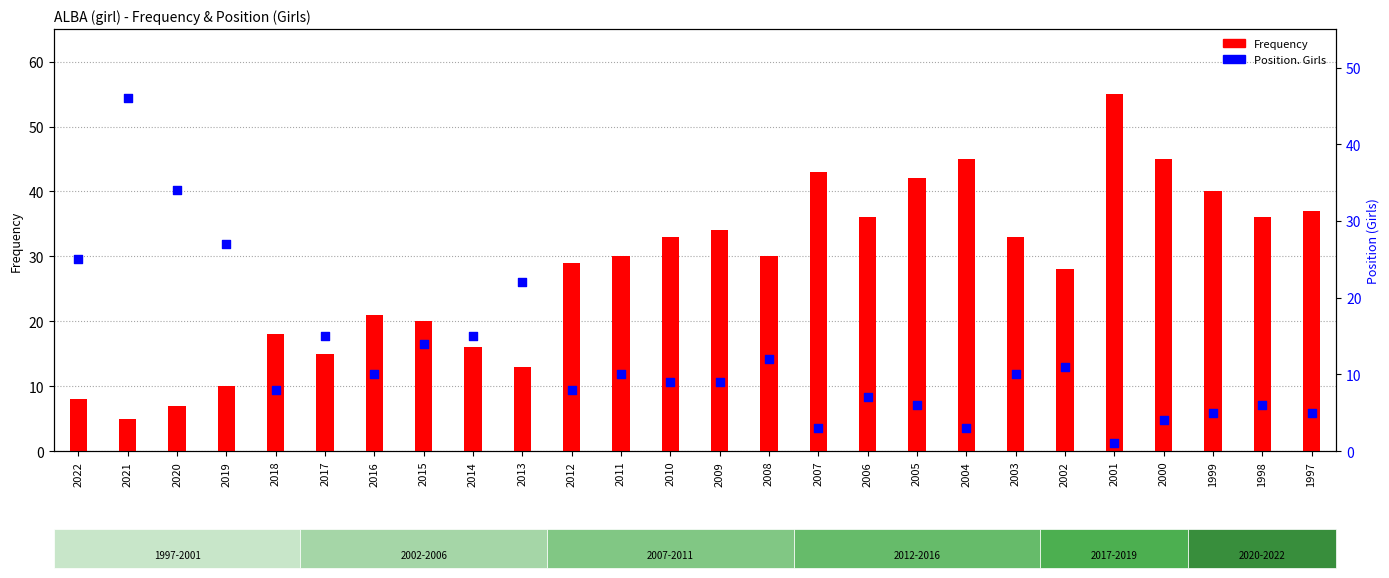

Which series reaches the maximum Y coordinate?

Frequency